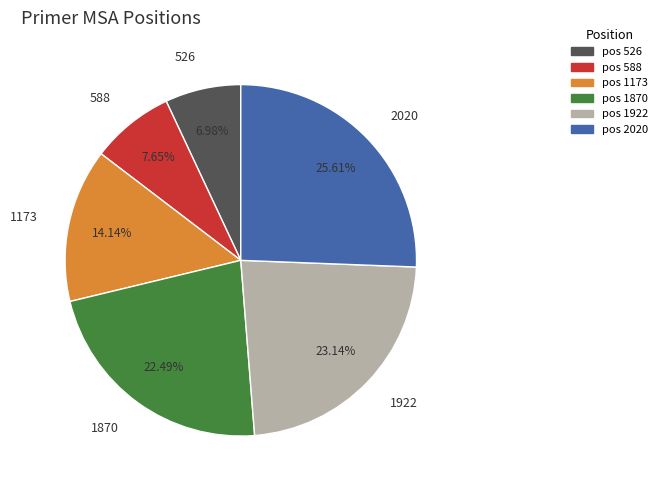

Which slice is the smallest?

526